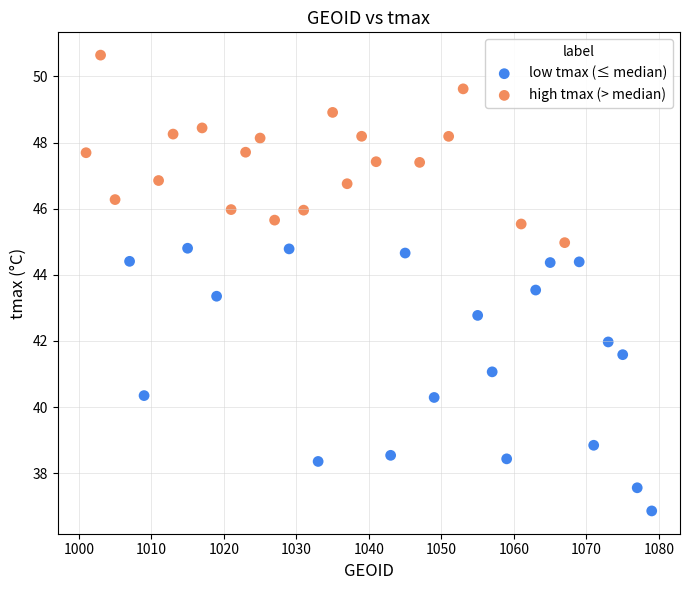

Which series contains the lowest Y value?

low tmax (≤ median)